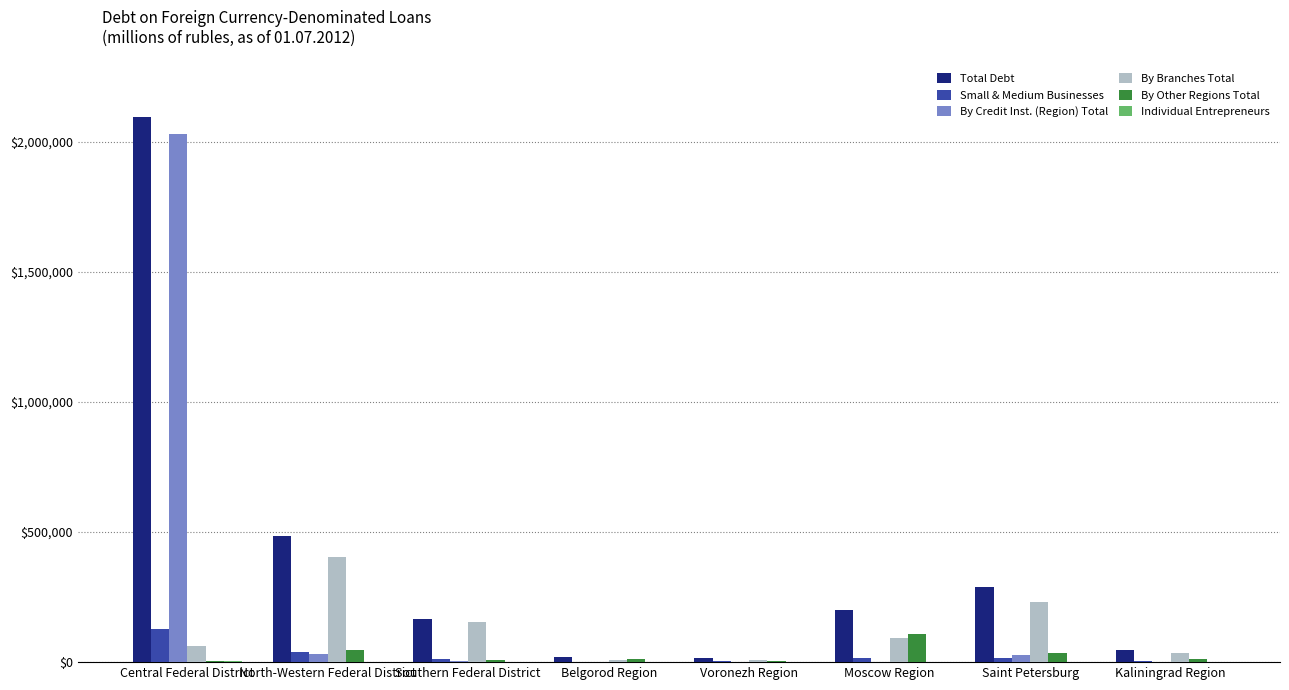

True or false: By Credit Inst. (Region) Total has a value of 3479047 at Central Federal District.

False